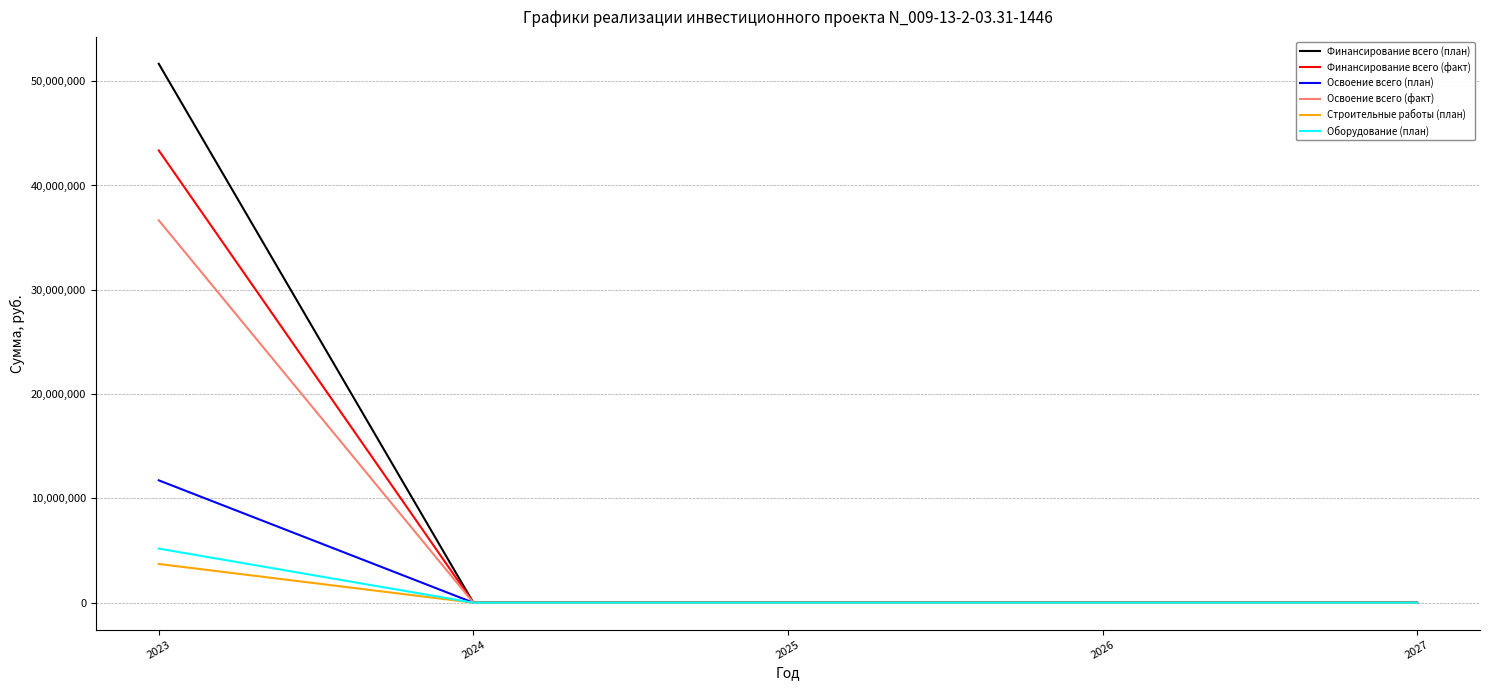

Reading right to left, extract all data points from this chart.

Финансирование всего (план): 0	0	0	0	51664907
Финансирование всего (факт): 0	0	0	0	43362401
Освоение всего (план): 0	0	0	0	11729564
Освоение всего (факт): 0	0	0	0	36662401
Строительные работы (план): 0	0	0	0	3710782
Оборудование (план): 0	0	0	0	5184153